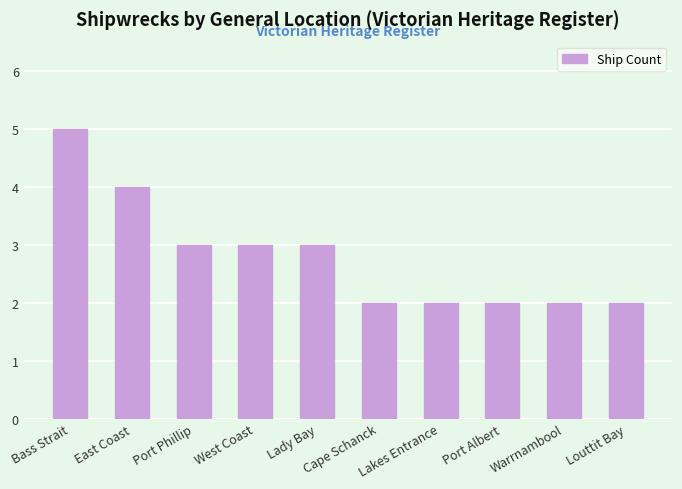

Reading right to left, extract all data points from this chart.

2	2	2	2	2	3	3	3	4	5